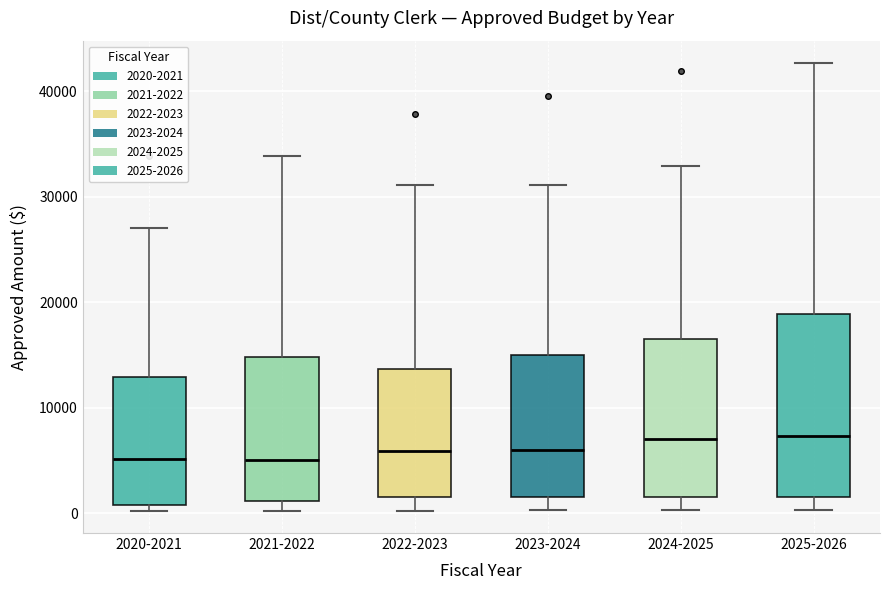

Which box is the tallest, from its lower edge to its upper edge?

2025-2026